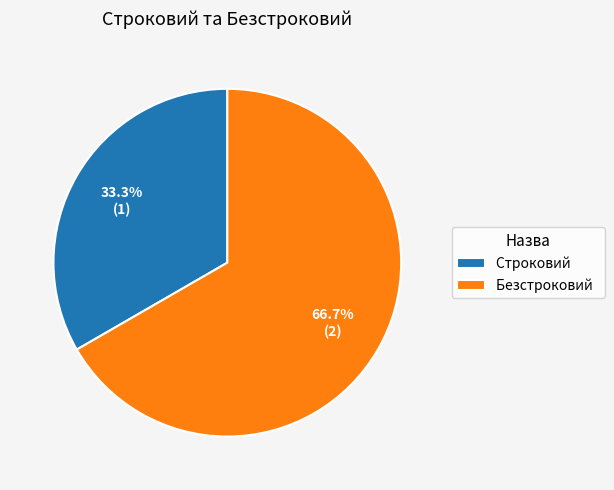

What is the total percentage of Строковий and Безстроковий?

100.0%